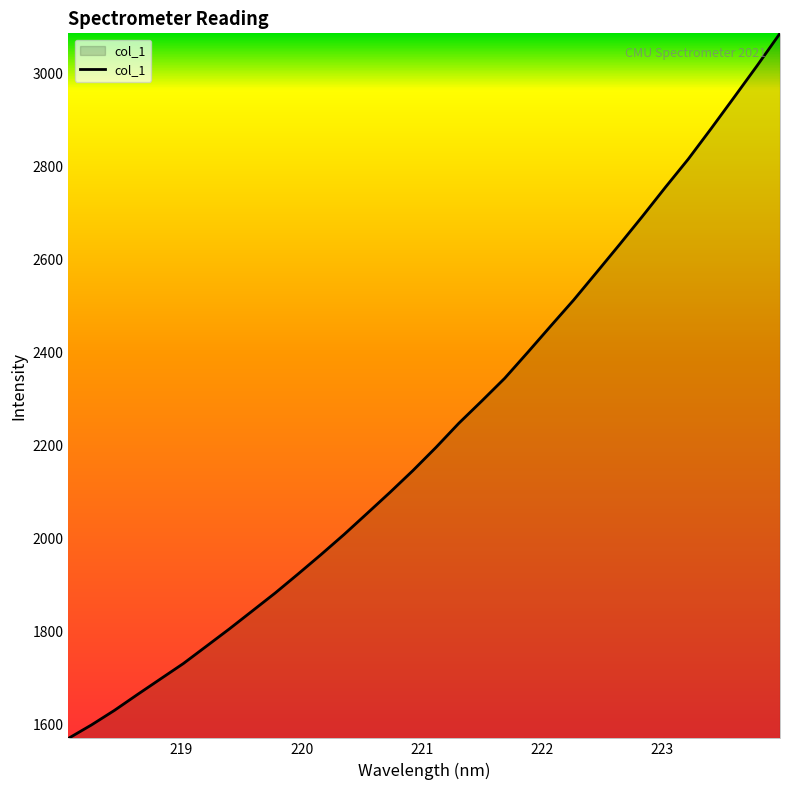

What is the difference between the maximum and minimum values?

1517.5